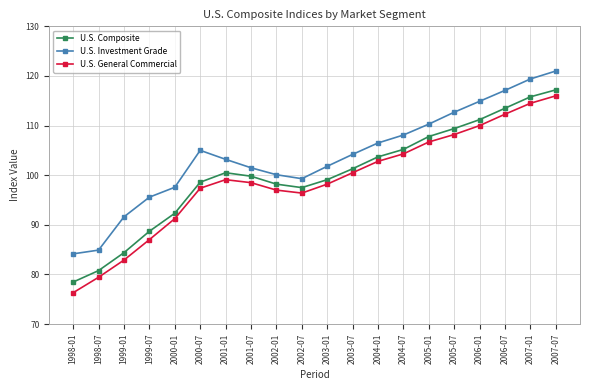

What is the sum of the U.S. Investment Grade values at 2001-01 and 2004-07?

211.3